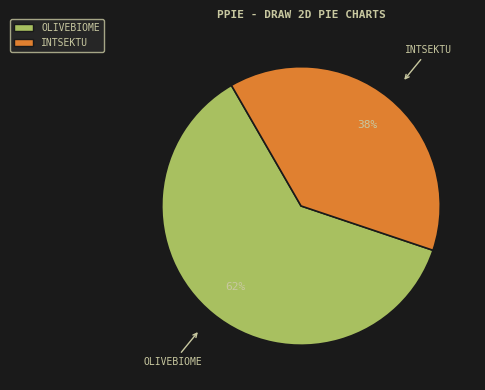

Which category has the biggest portion of the pie?

OLIVEBIOME